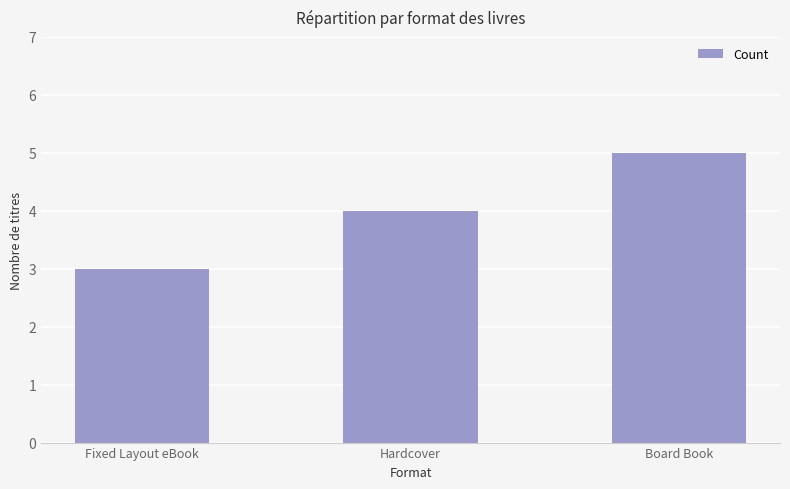

At which label is the value closest to 4?

Hardcover